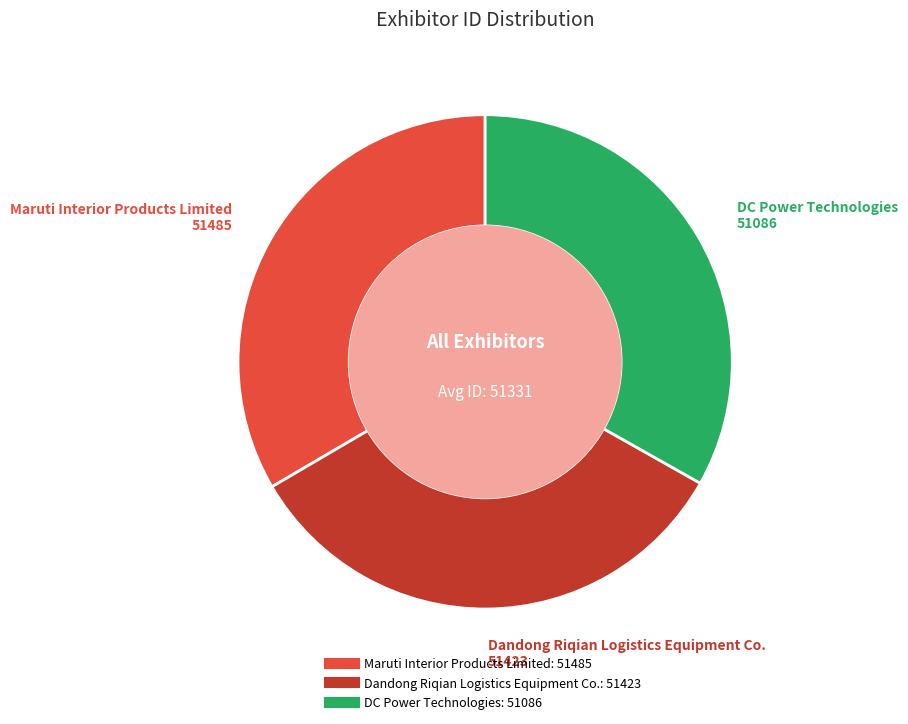

Count the number of slices in the pie.

3